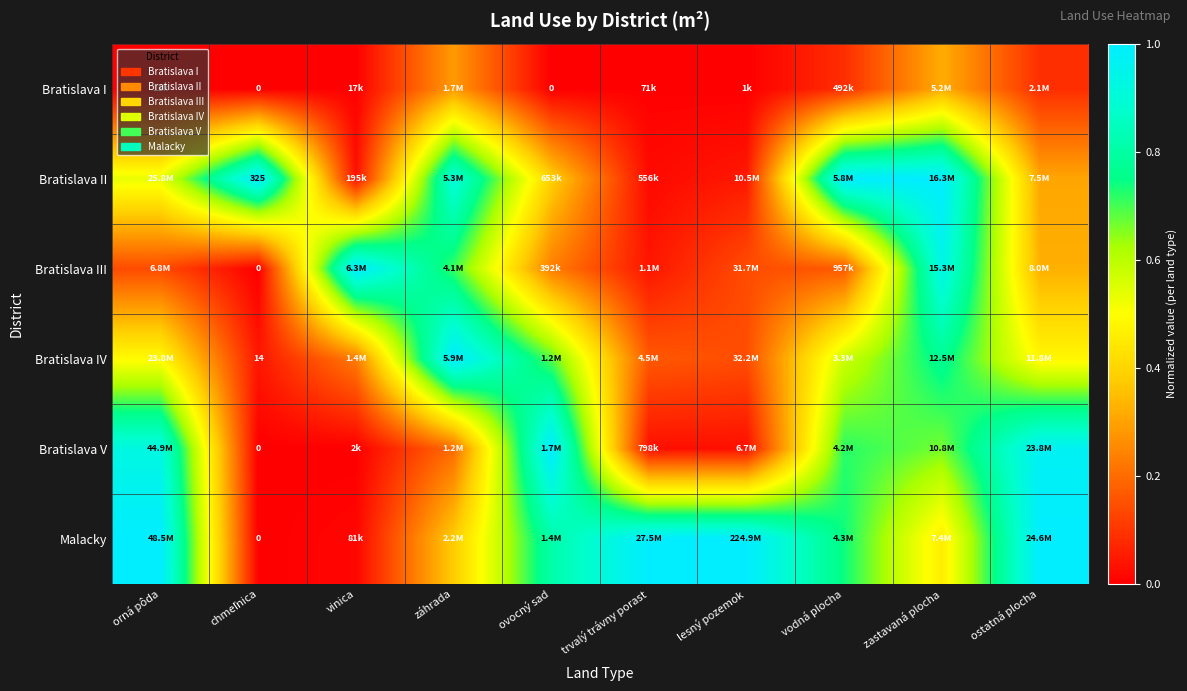

How many data points in Bratislava V are above 0?

9